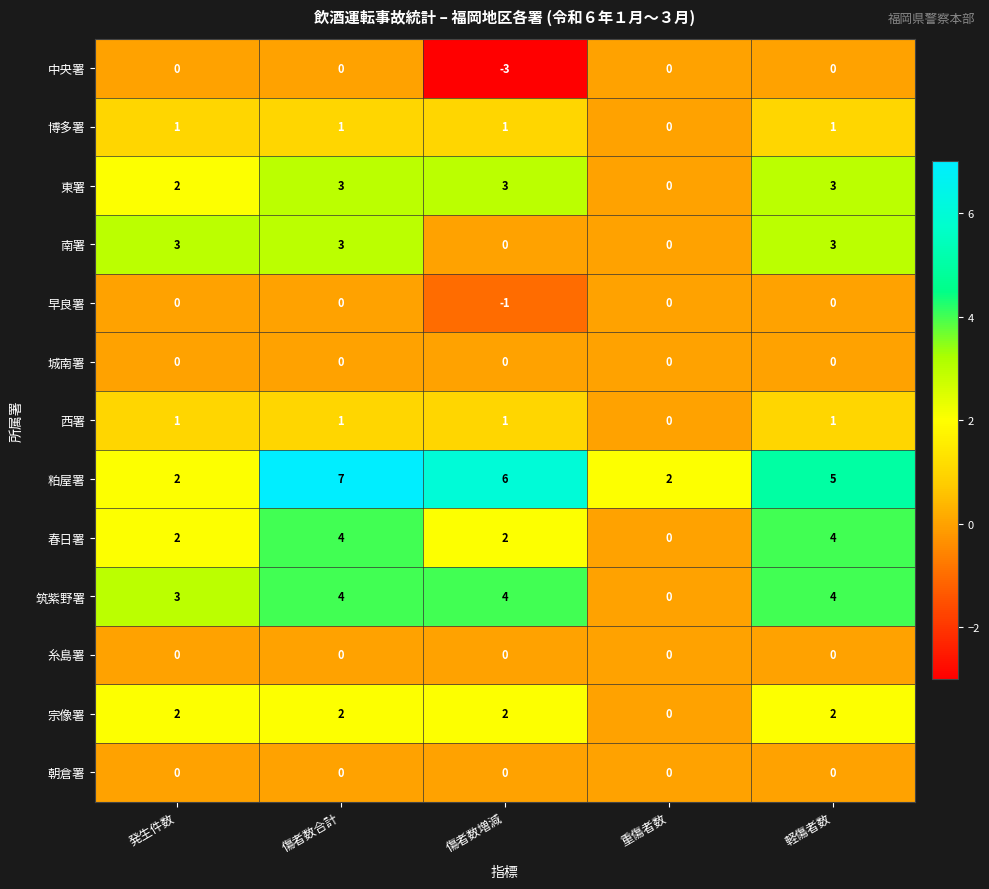

What is the sum of the 東署 values at 傷者数合計 and 発生件数?

5